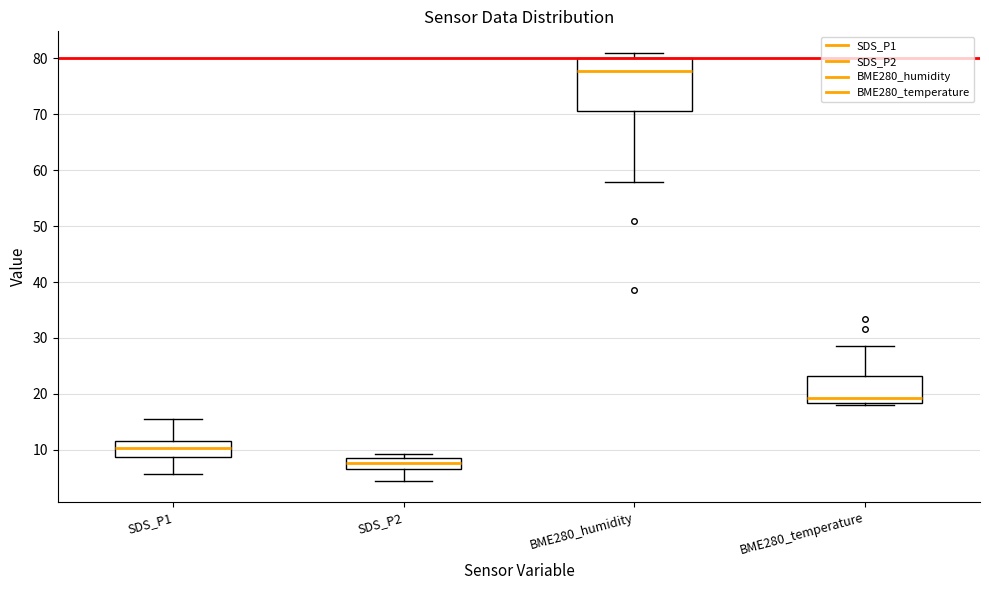

Reading left to right, read every box against the y-axis: the position of its median line, the range the box covers, and the ends of its whiskers. The values are not printed on the chart, so give them approximately, as read against the axis.

SDS_P1: median 10, box 9 to 12, whiskers 6 to 15
SDS_P2: median 8, box 6 to 9, whiskers 4 to 9 (just above the box's upper edge)
BME280_humidity: median 78, box 71 to 80, whiskers 58 to 81
BME280_temperature: median 19, box 18 to 23, whiskers 18 (just below the box's lower edge) to 28